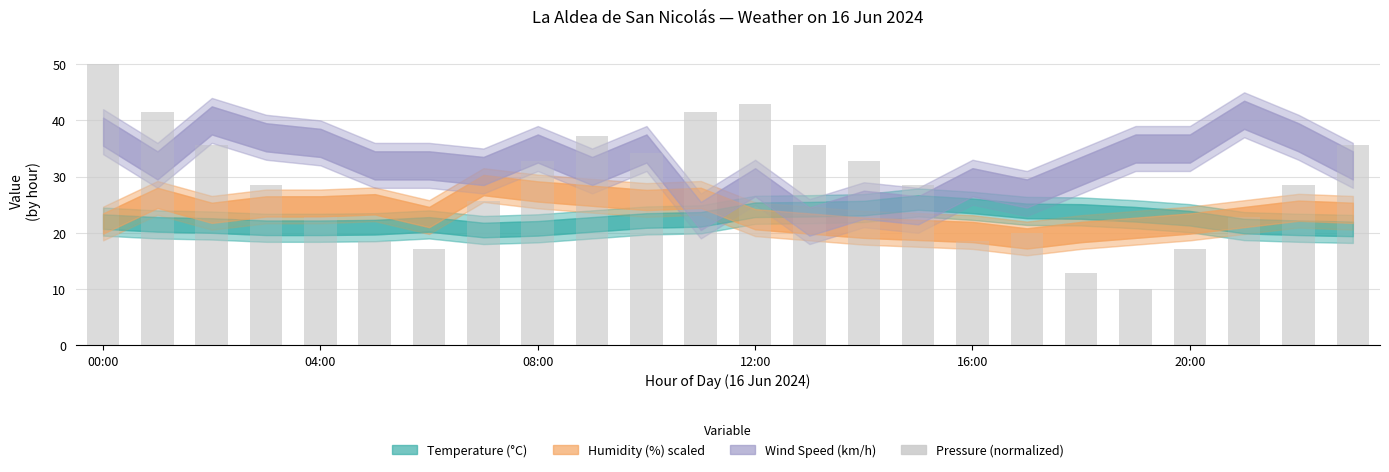

What is the minimum value shown in the chart?

10.0